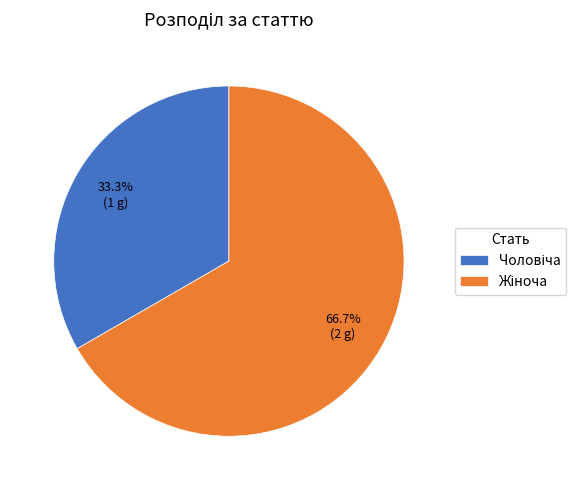

Is there a majority slice in this chart?

Yes